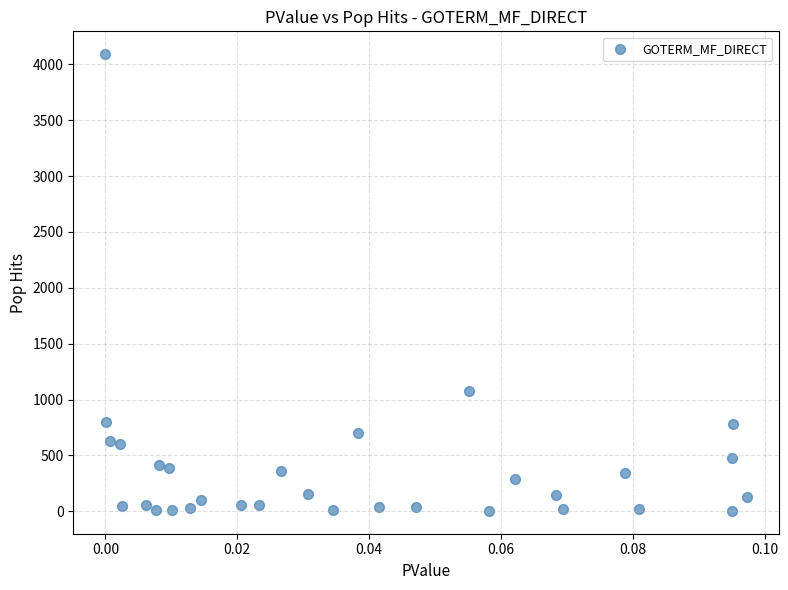

What Y value in the scatter plot is closest to 2047?

1075